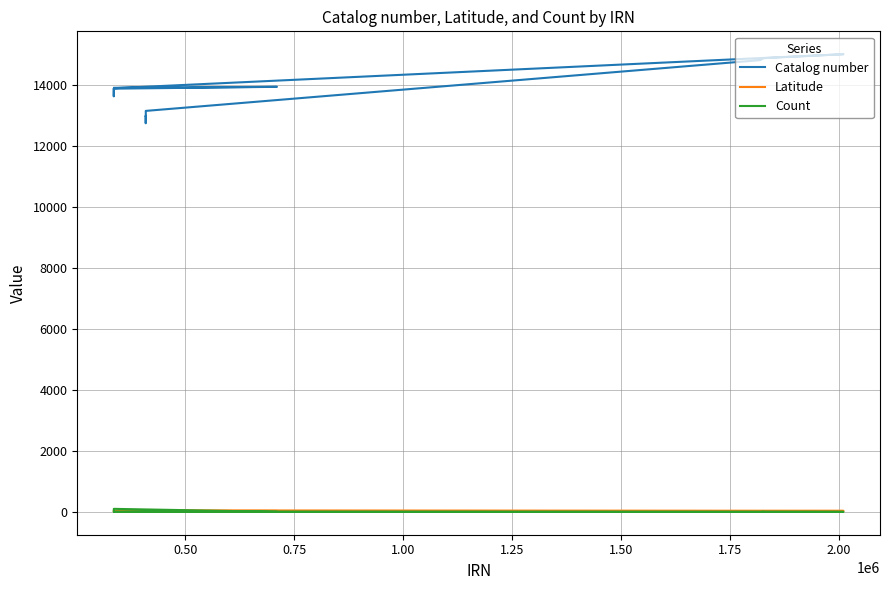

What are all the series names shown in the legend?

Catalog number, Latitude, Count